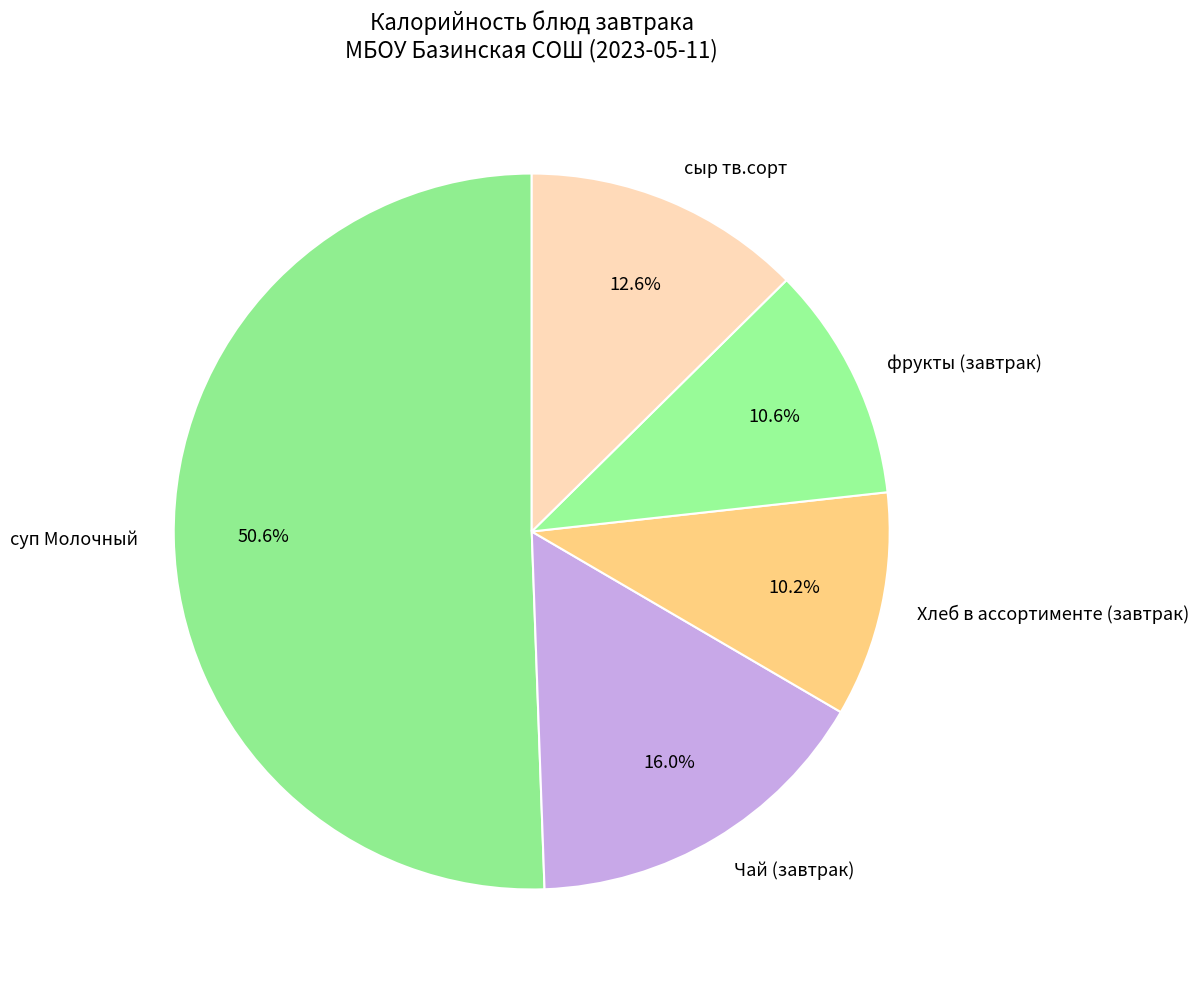

How many slices are in this pie chart?

5